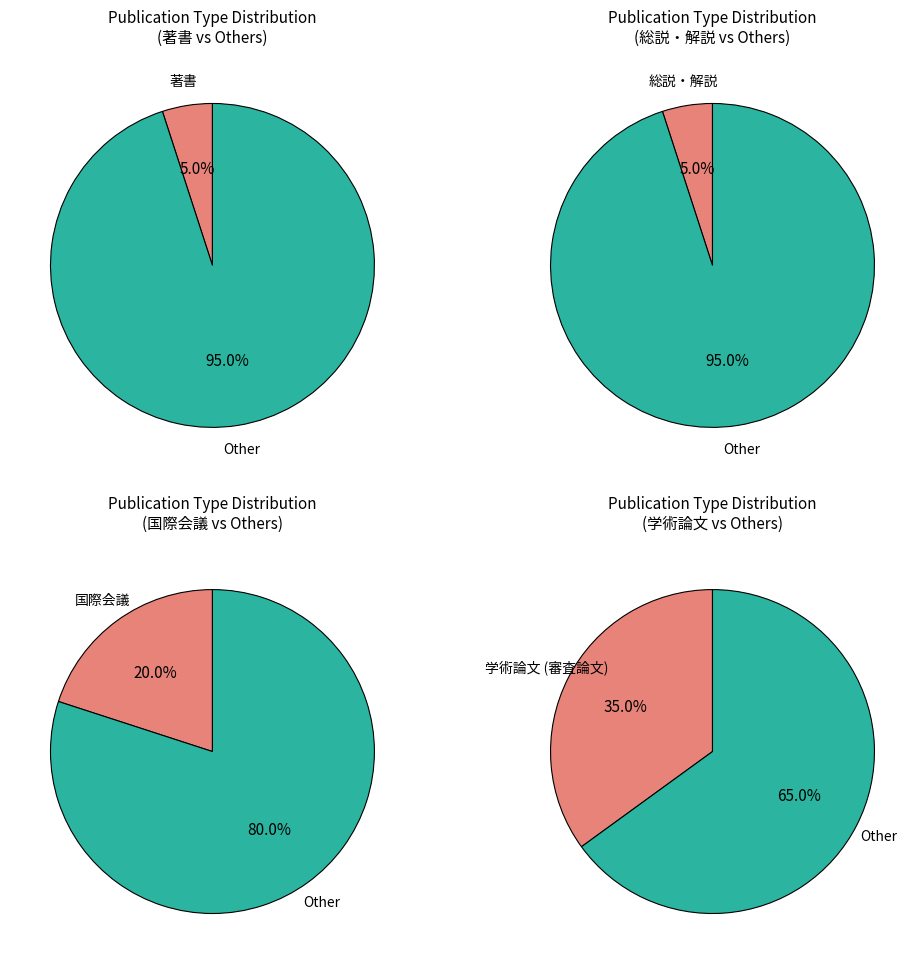

Is 国際会議 the majority of the pie?

No